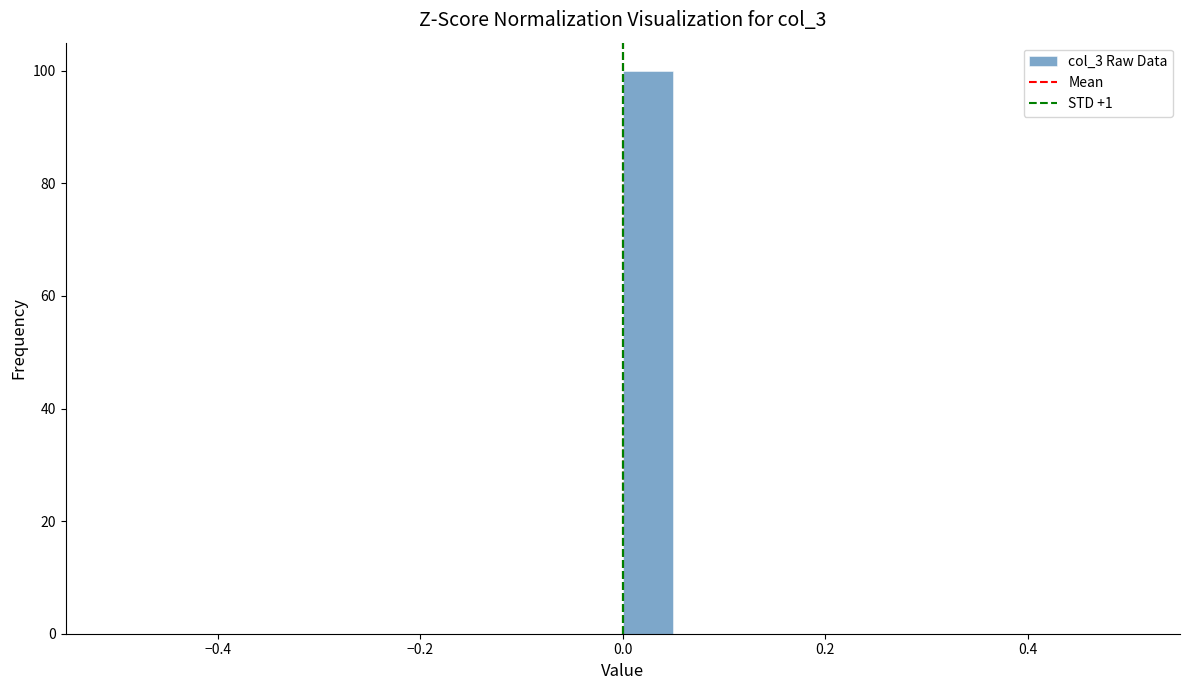

Read against the x-axis, roughly where is the centre of the tallest bar?

0.02